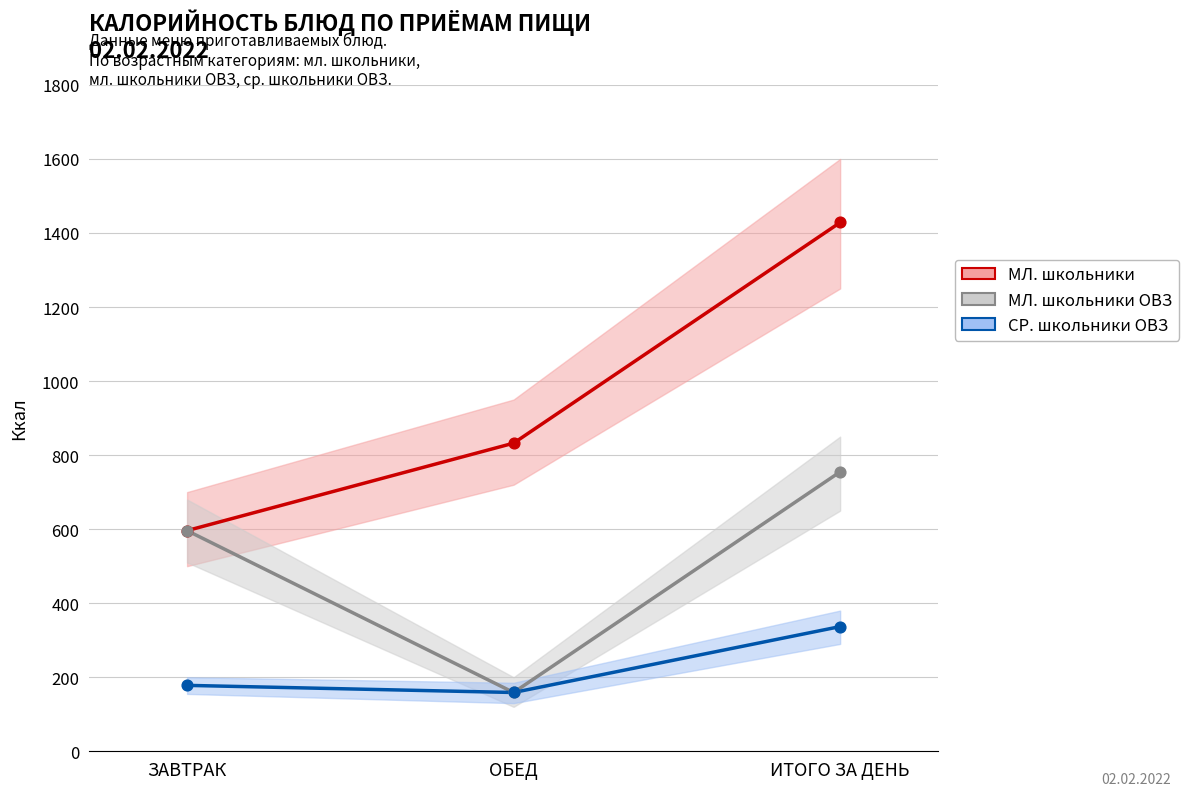

Is the value of СР. школьники ОВЗ at ИТОГО ЗА ДЕНЬ greater than the value of МЛ. школьники ОВЗ at ИТОГО ЗА ДЕНЬ?

No